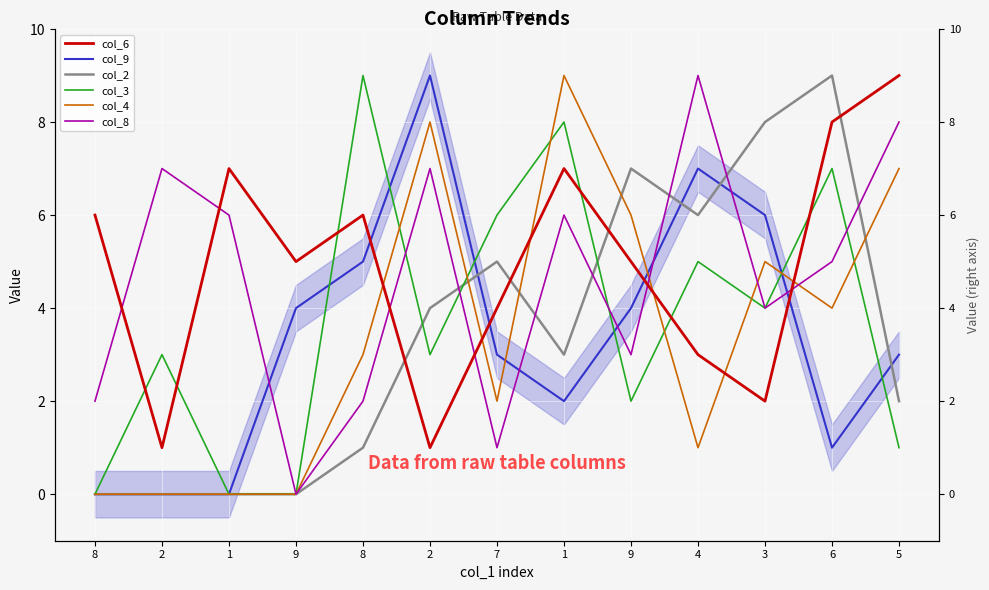

How many values in col_9 are above zero?

10